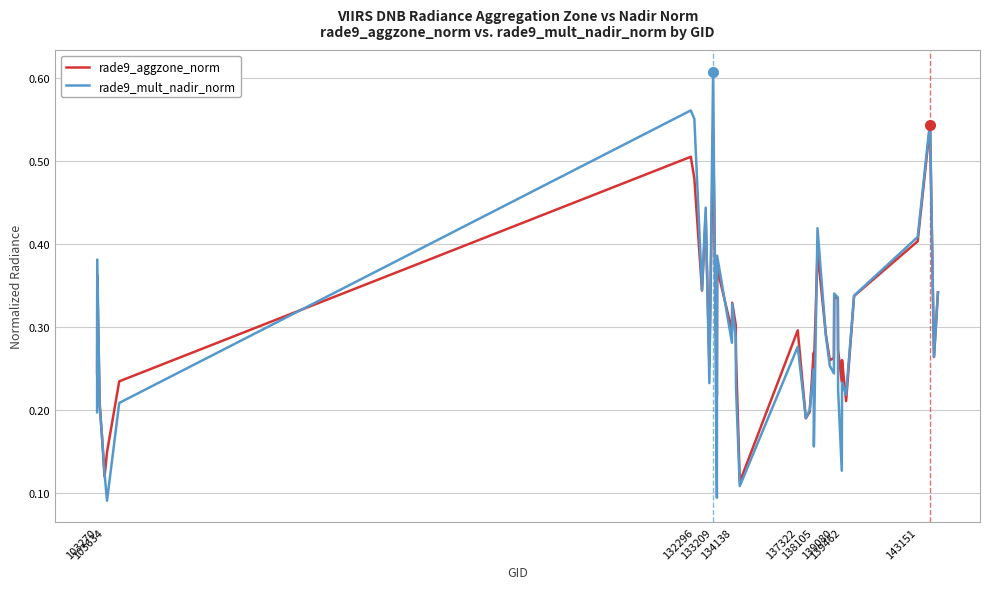

List the series in order of their peak value, highest first.

rade9_mult_nadir_norm, rade9_aggzone_norm